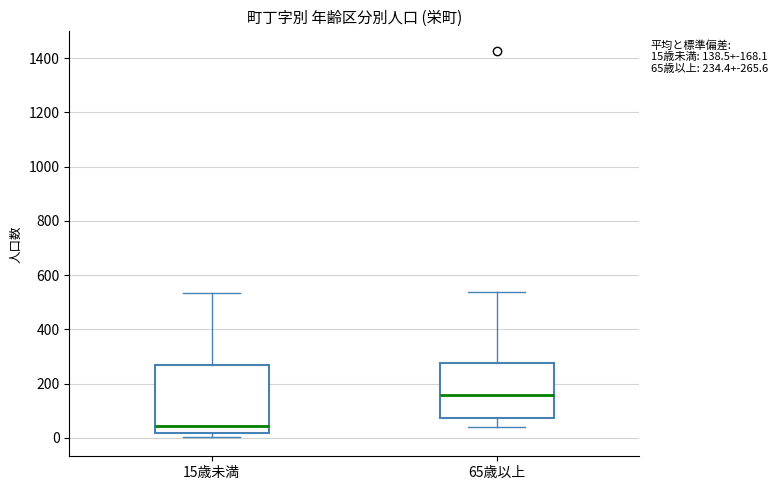

Which box is the tallest, from its lower edge to its upper edge?

15歳未満